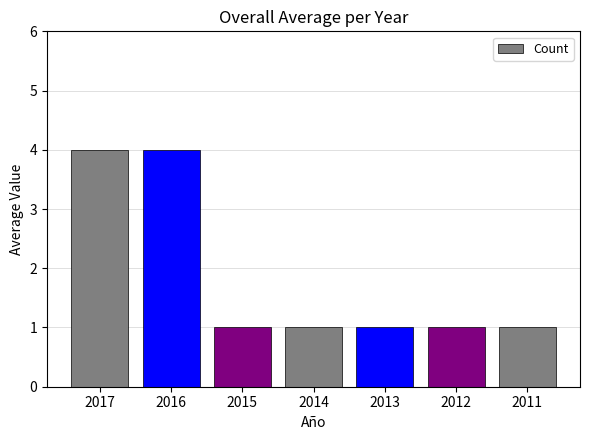

What is the greatest value displayed?

4